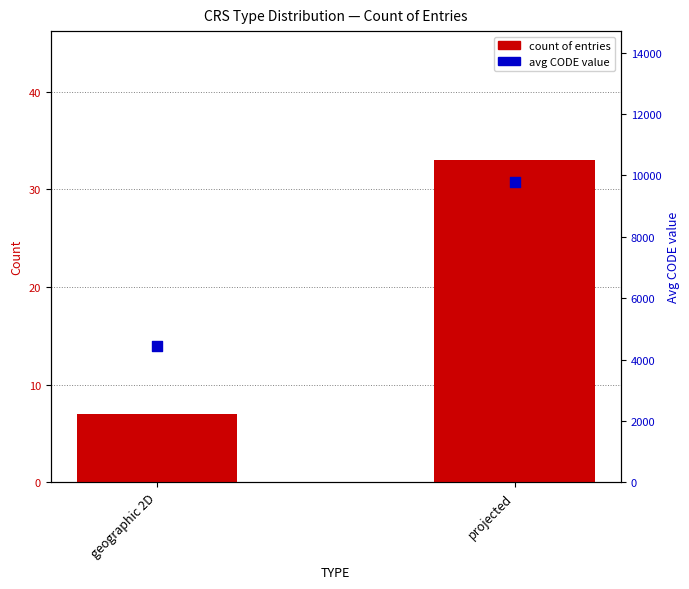

Which series has the widest spread of Y values?

avg CODE value